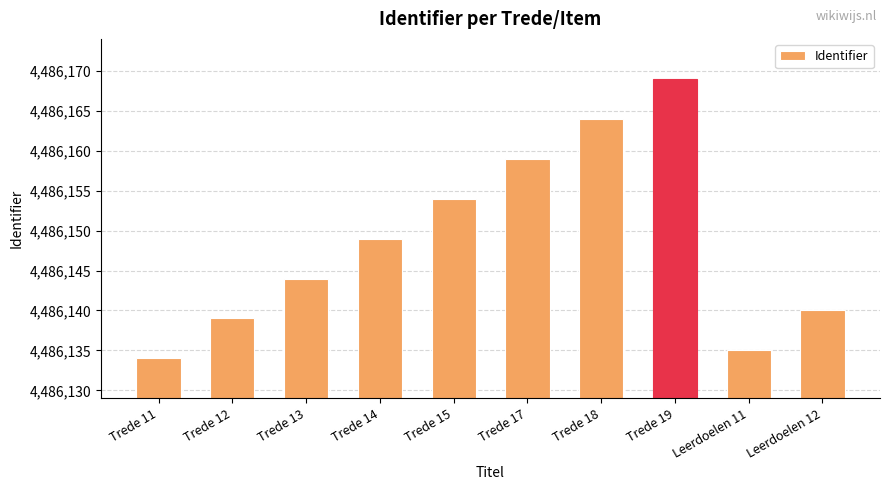

What position from the right is Trede 17?

5